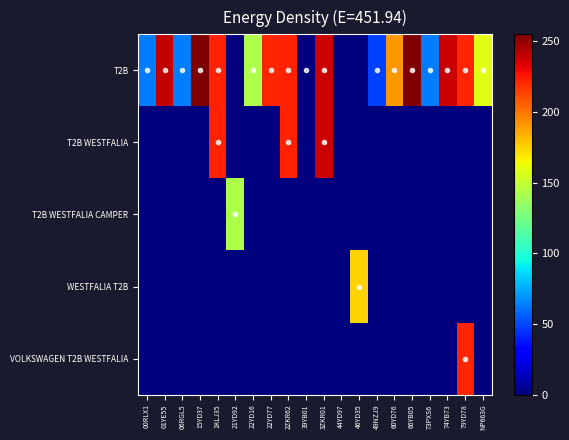

Reading left to right, what are all the values shown in this chart?

T2B: 00RLX1=63.7	01YE55=239.3	06RGL5=63.4	15YD37=255.0	1KLJ35=222.3	21YD92=0.0	22YD16=143.0	22YD77=221.8	2ZKR62=222.4	39YB01=0.0	3ZKR01=237.7	44YD97=0.0	46YD35=0.0	49NZJ9=48.7	60YD76=191.0	66YB05=254.1	73PXS6=63.6	74YB73=238.6	79YD78=222.0	NP663G=158.5
T2B WESTFALIA: 00RLX1=0.0	01YE55=0.0	06RGL5=0.0	15YD37=0.0	1KLJ35=222.3	21YD92=0.0	22YD16=0.0	22YD77=0.0	2ZKR62=222.4	39YB01=0.0	3ZKR01=237.7	44YD97=0.0	46YD35=0.0	49NZJ9=0.0	60YD76=0.0	66YB05=0.0	73PXS6=0.0	74YB73=0.0	79YD78=0.0	NP663G=0.0
T2B WESTFALIA CAMPER: 00RLX1=0.0	01YE55=0.0	06RGL5=0.0	15YD37=0.0	1KLJ35=0.0	21YD92=143.3	22YD16=0.0	22YD77=0.0	2ZKR62=0.0	39YB01=0.0	3ZKR01=0.0	44YD97=0.0	46YD35=0.0	49NZJ9=0.0	60YD76=0.0	66YB05=0.0	73PXS6=0.0	74YB73=0.0	79YD78=0.0	NP663G=0.0
WESTFALIA T2B: 00RLX1=0.0	01YE55=0.0	06RGL5=0.0	15YD37=0.0	1KLJ35=0.0	21YD92=0.0	22YD16=0.0	22YD77=0.0	2ZKR62=0.0	39YB01=0.0	3ZKR01=0.0	44YD97=0.0	46YD35=174.7	49NZJ9=0.0	60YD76=0.0	66YB05=0.0	73PXS6=0.0	74YB73=0.0	79YD78=0.0	NP663G=0.0
VOLKSWAGEN T2B WESTFALIA: 00RLX1=0.0	01YE55=0.0	06RGL5=0.0	15YD37=0.0	1KLJ35=0.0	21YD92=0.0	22YD16=0.0	22YD77=0.0	2ZKR62=0.0	39YB01=0.0	3ZKR01=0.0	44YD97=0.0	46YD35=0.0	49NZJ9=0.0	60YD76=0.0	66YB05=0.0	73PXS6=0.0	74YB73=0.0	79YD78=222.0	NP663G=0.0